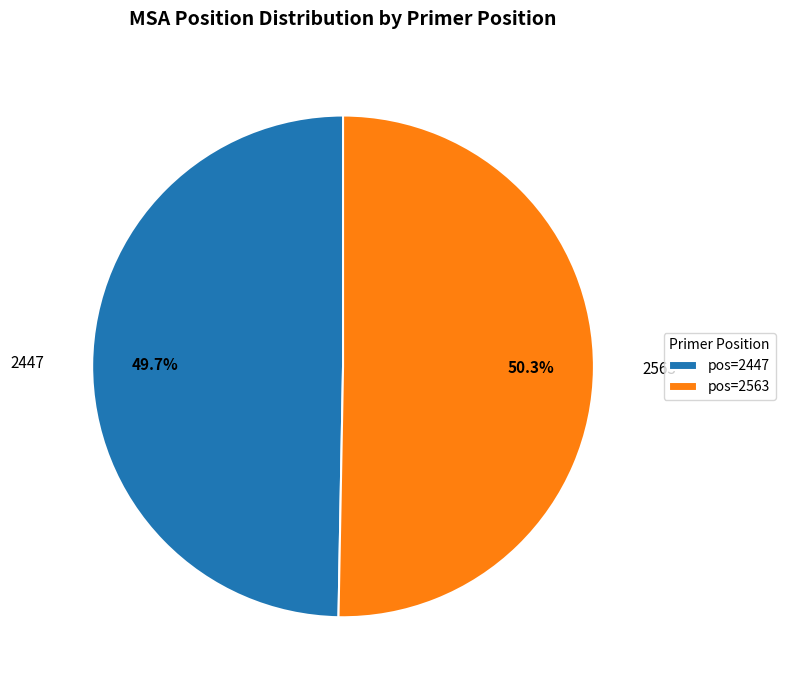

To the nearest percent, what is the difference between the largest and smallest slice percentages?

1%